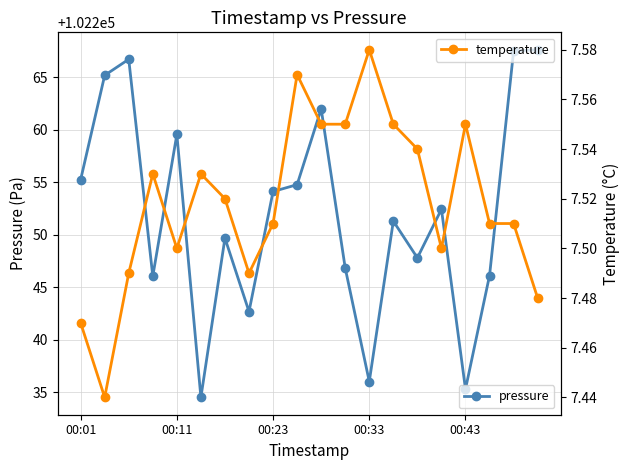

Which series has the largest total across all categories?

pressure